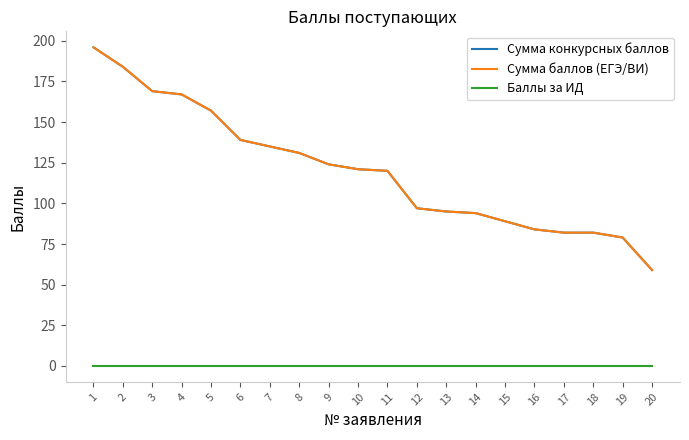

Reading left to right, what are all the values shown in this chart?

Сумма конкурсных баллов: 196	184	169	167	157	139	135	131	124	121	120	97	95	94	89	84	82	82	79	59
Сумма баллов (ЕГЭ/ВИ): 196	184	169	167	157	139	135	131	124	121	120	97	95	94	89	84	82	82	79	59
Баллы за ИД: 0	0	0	0	0	0	0	0	0	0	0	0	0	0	0	0	0	0	0	0